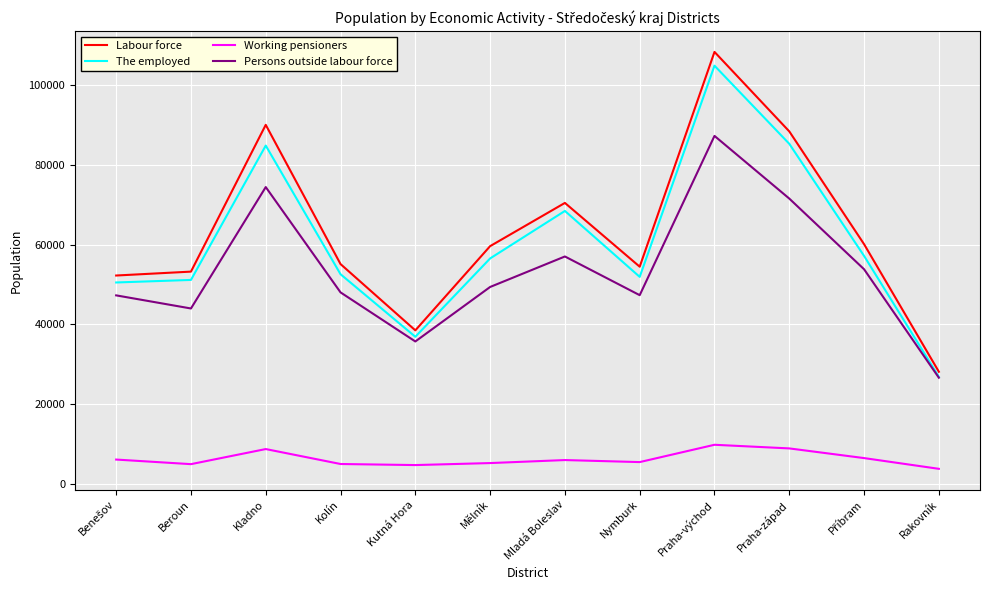

What is the greatest value displayed?

108341